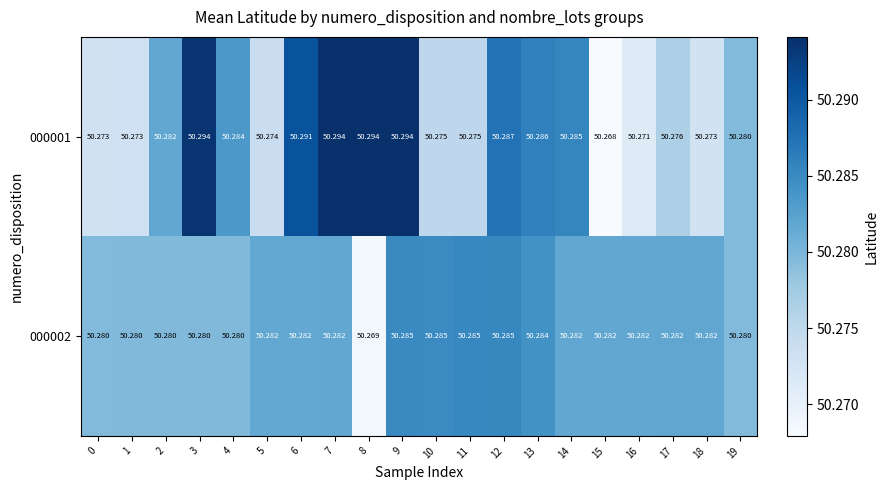

Is the value of 000001 at 13 greater than the value of 000002 at 11?

Yes